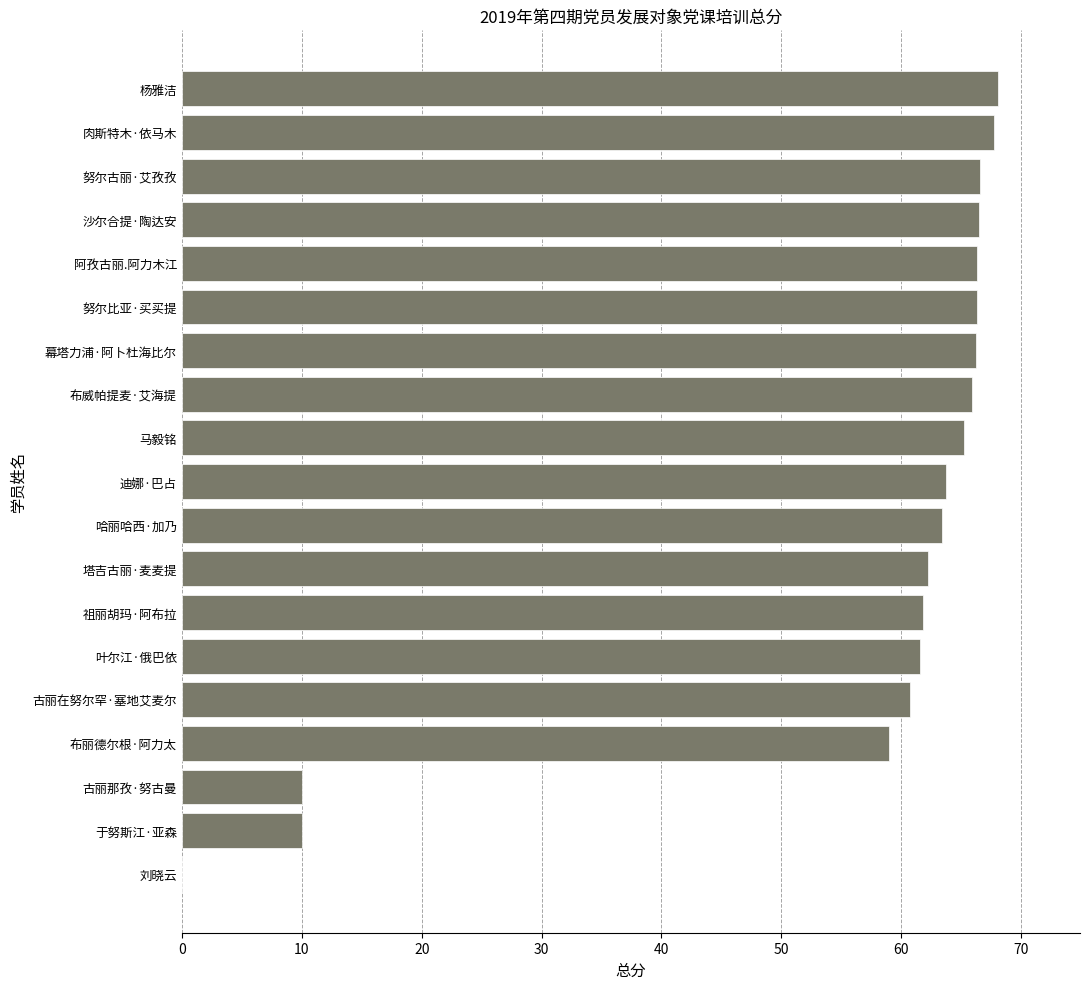

What is the sum of the values at 于努斯江·亚森 and 阿孜古丽.阿力木江?

76.3